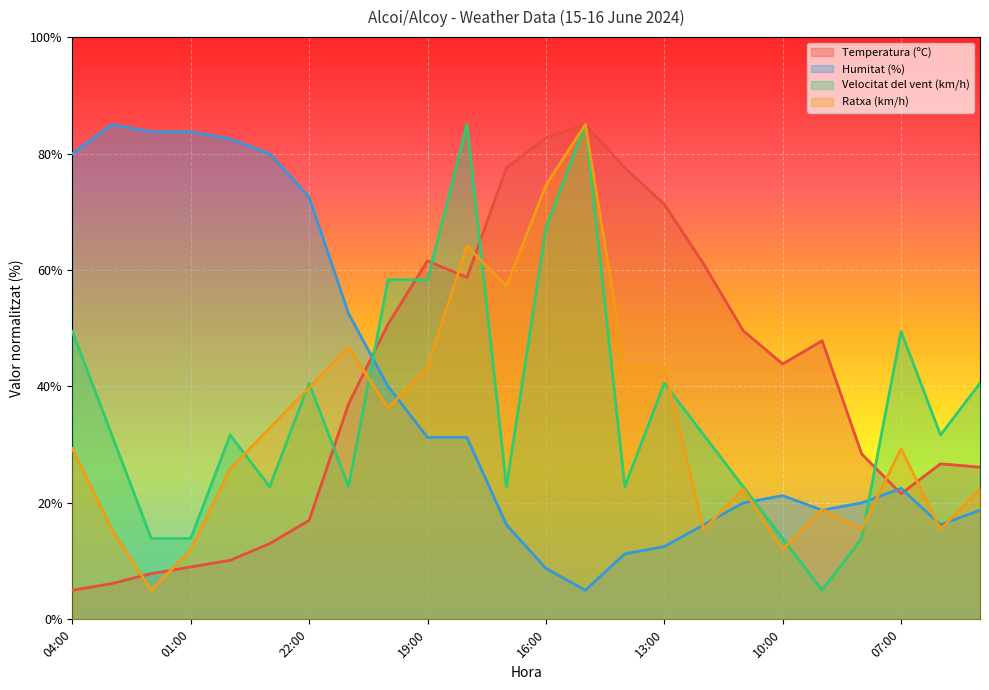

Which has a higher value, 04:00 or 20:00?

20:00